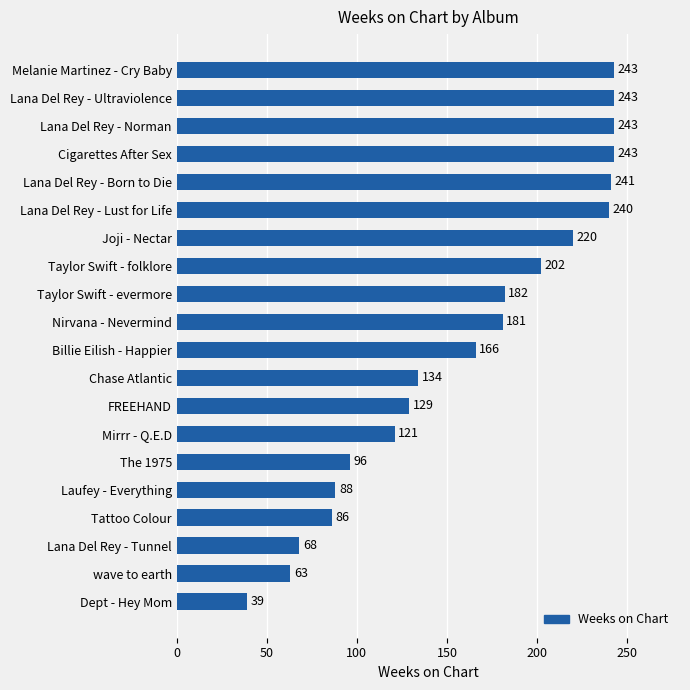

Reading top to bottom, extract all data points from this chart.

Melanie Martinez - Cry Baby=243	Lana Del Rey - Ultraviolence=243	Lana Del Rey - Norman=243	Cigarettes After Sex=243	Lana Del Rey - Born to Die=241	Lana Del Rey - Lust for Life=240	Joji - Nectar=220	Taylor Swift - folklore=202	Taylor Swift - evermore=182	Nirvana - Nevermind=181	Billie Eilish - Happier=166	Chase Atlantic=134	FREEHAND=129	Mirrr - Q.E.D=121	The 1975=96	Laufey - Everything=88	Tattoo Colour=86	Lana Del Rey - Tunnel=68	wave to earth=63	Dept - Hey Mom=39